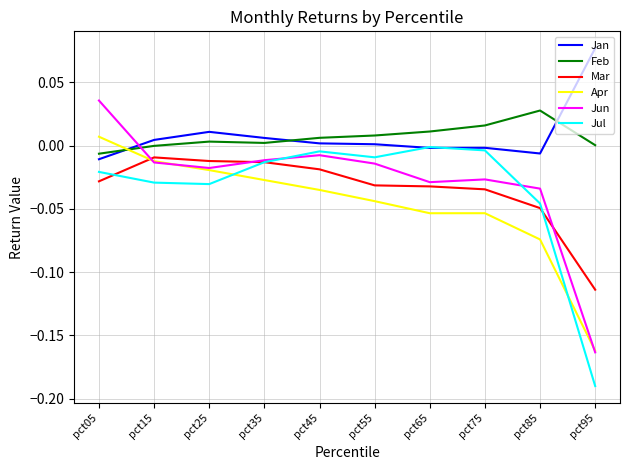

Where is the first local maximum for Jul?

pct45